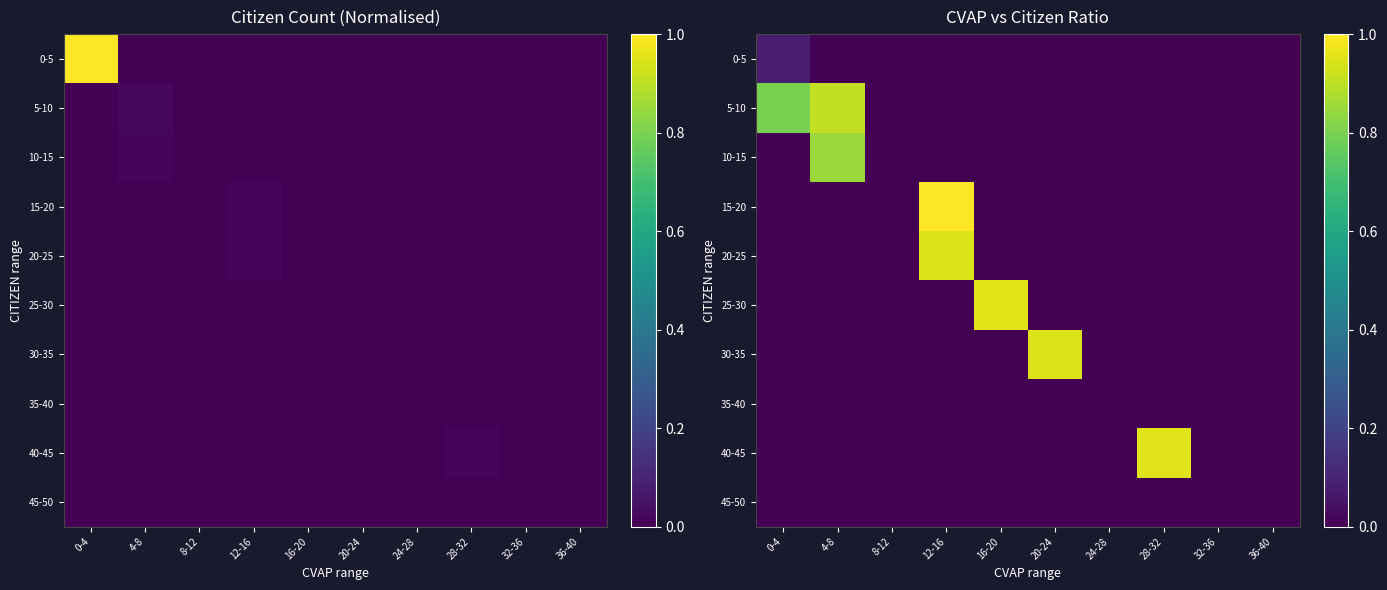

At how many categories does at least one series exceed 0?

6